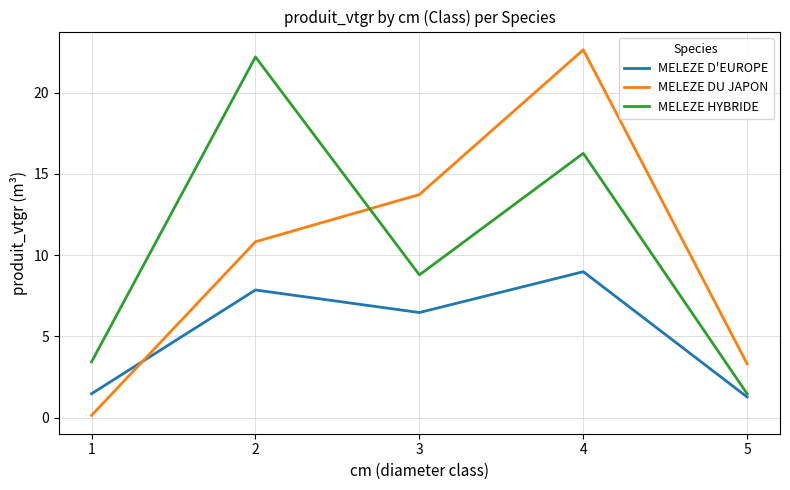

Which series has the largest range (max minus min)?

MELEZE DU JAPON